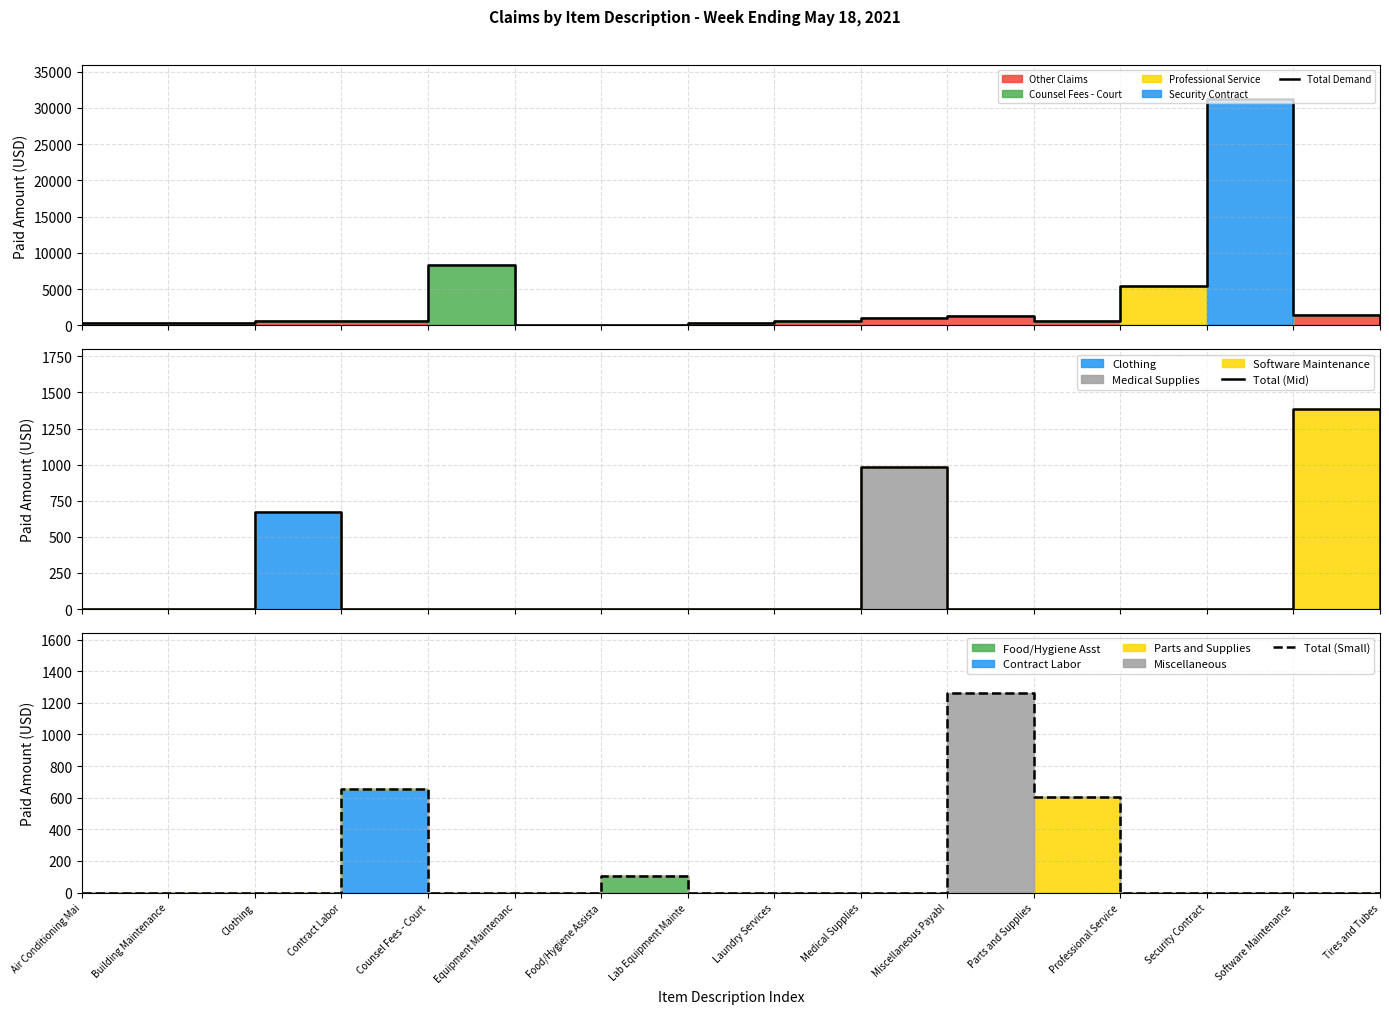

Between Laundry Services and Software Maintenance, which series saw the biggest shift?

Total (Mid)